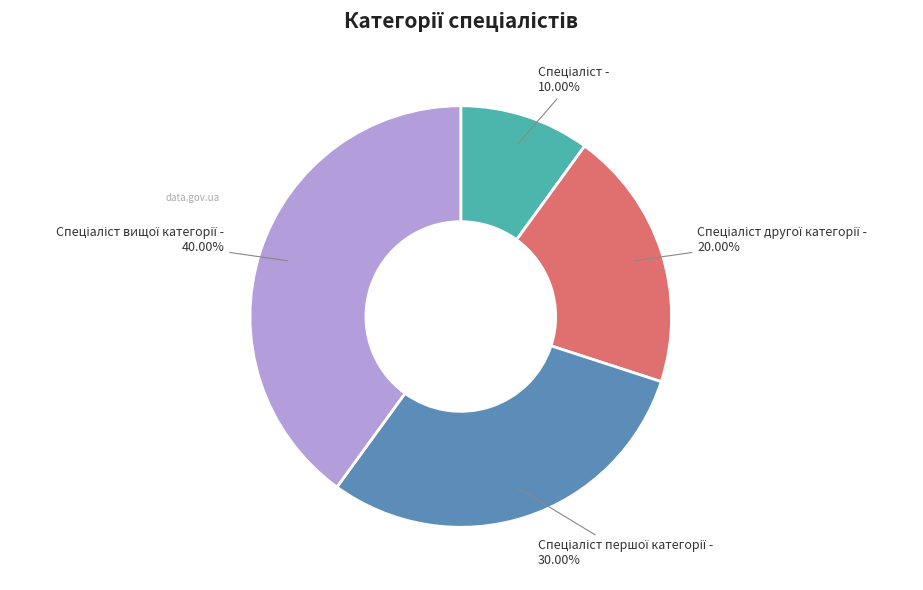

Is there any slice that represents more than half of the pie?

No